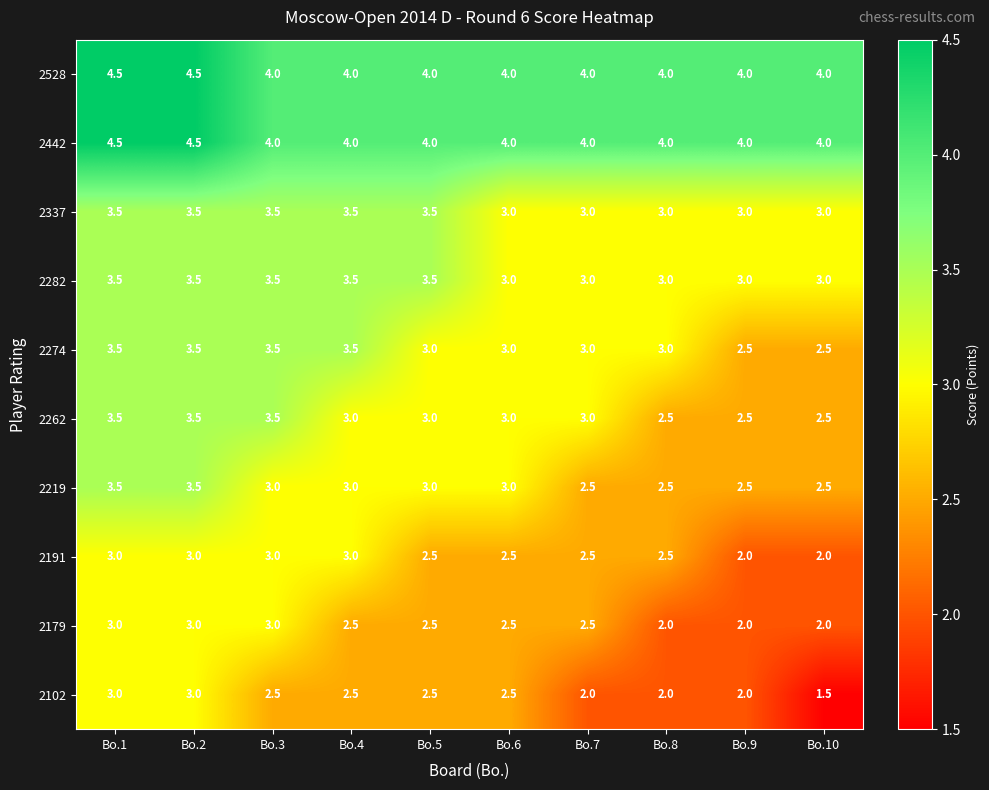

The value of 2102 at Bo.5 is 3.7. True or false?

False